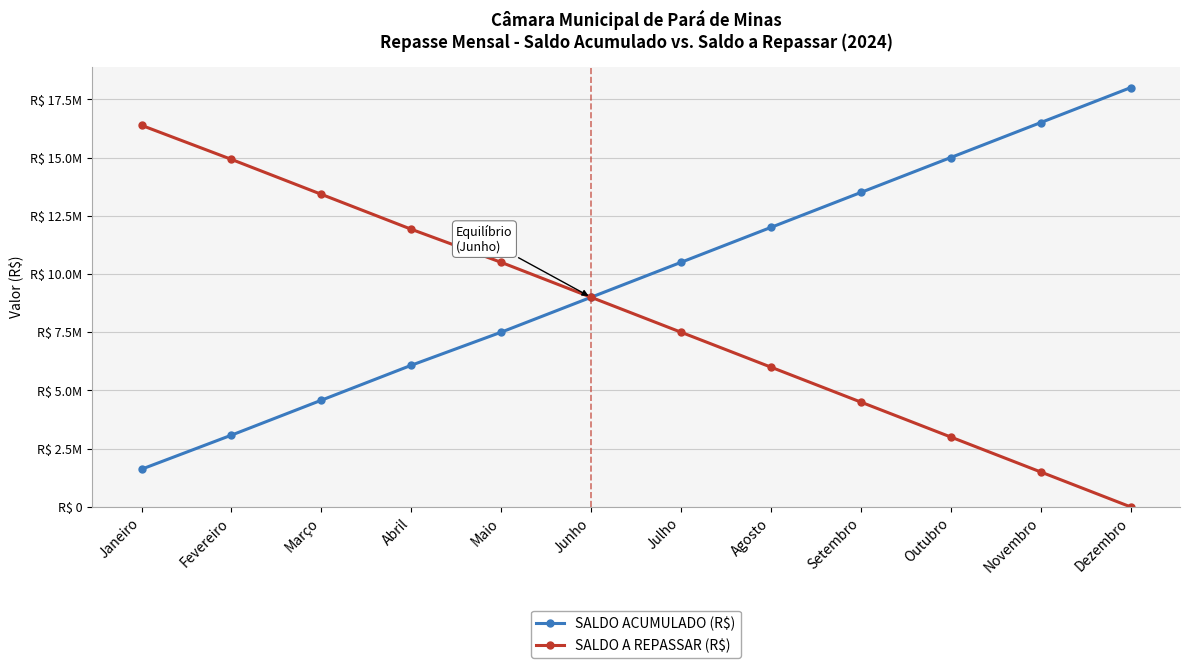

Is the value of SALDO A REPASSAR (R$) at Julho greater than the value of SALDO ACUMULADO (R$) at Julho?

No